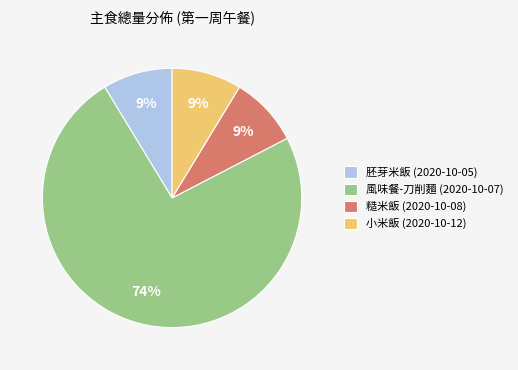

Is the sum of 風味餐-刀削麵 (2020-10-07) and 糙米飯 (2020-10-08) greater than half?

Yes